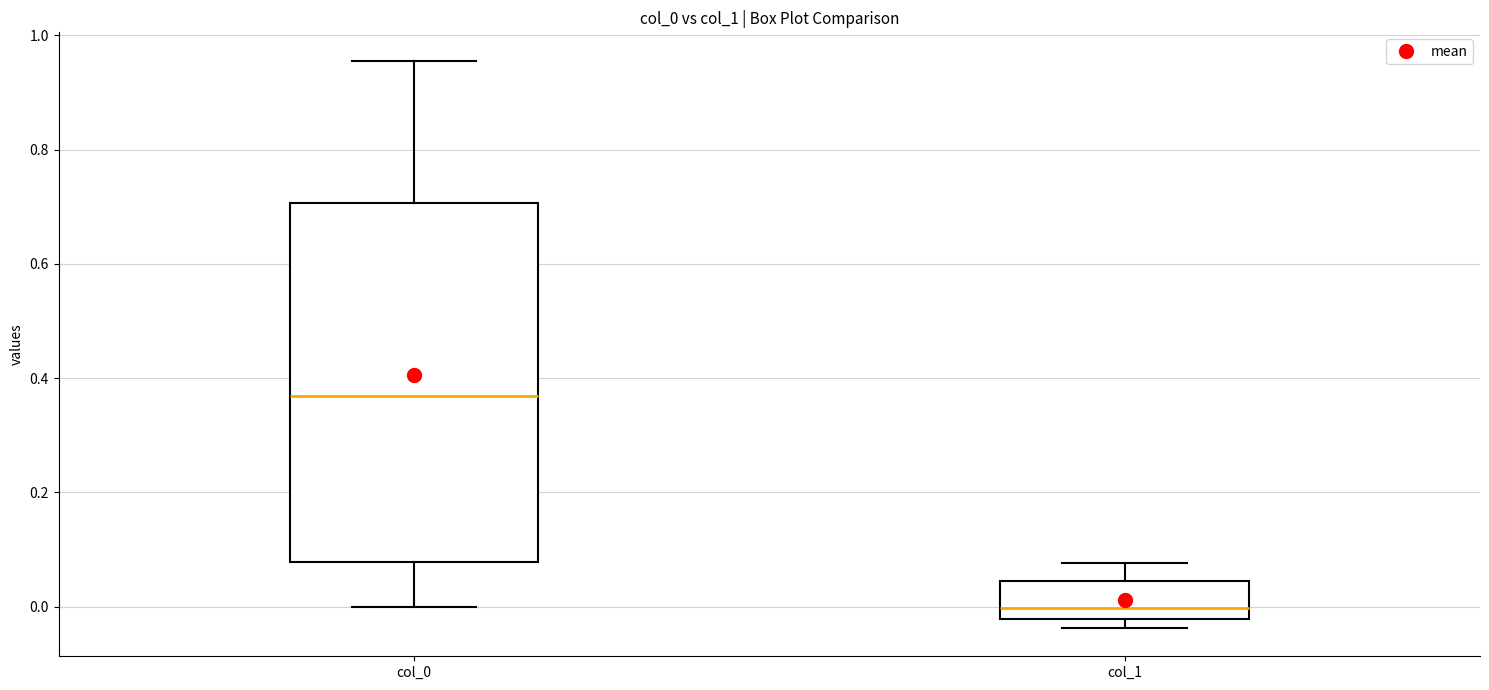

Where is the lower edge of the box for col_1 on the y-axis? The values are not printed on the chart, so give them approximately, as read against the axis.

-0.02